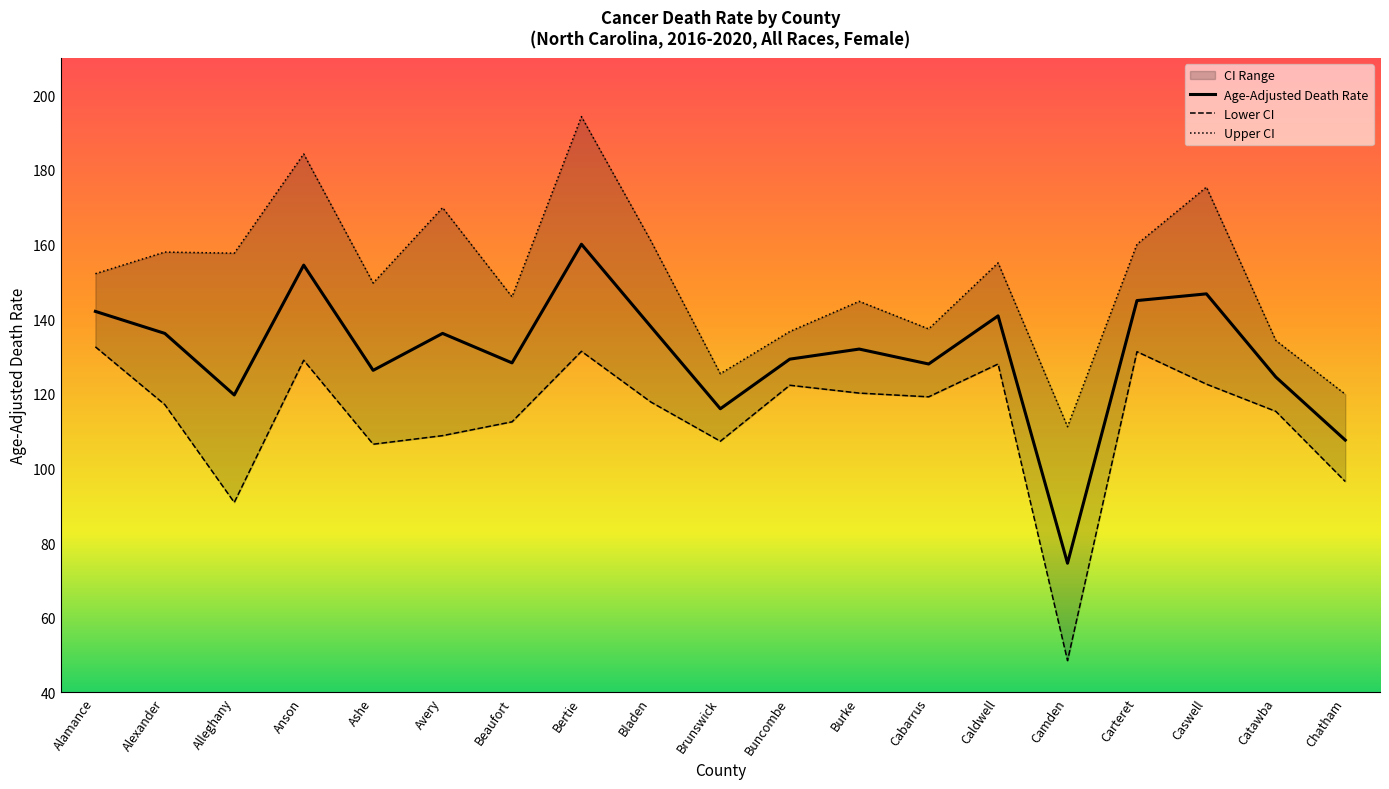

Where is the first local minimum for Upper CI?

Alleghany